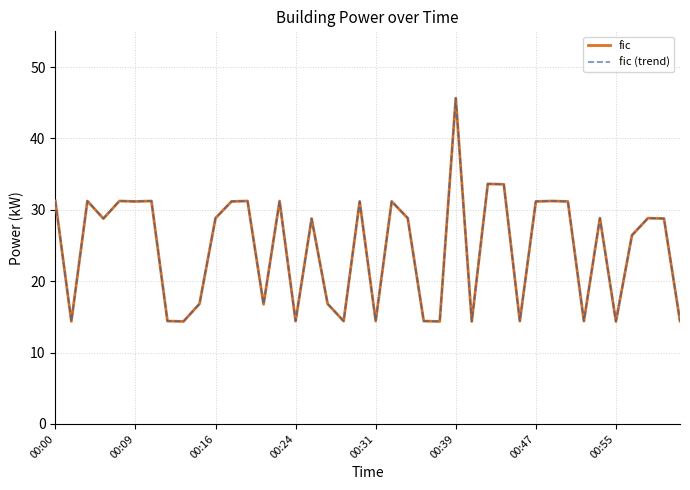

What is the difference between the maximum and minimum values in the fic series?

31.3